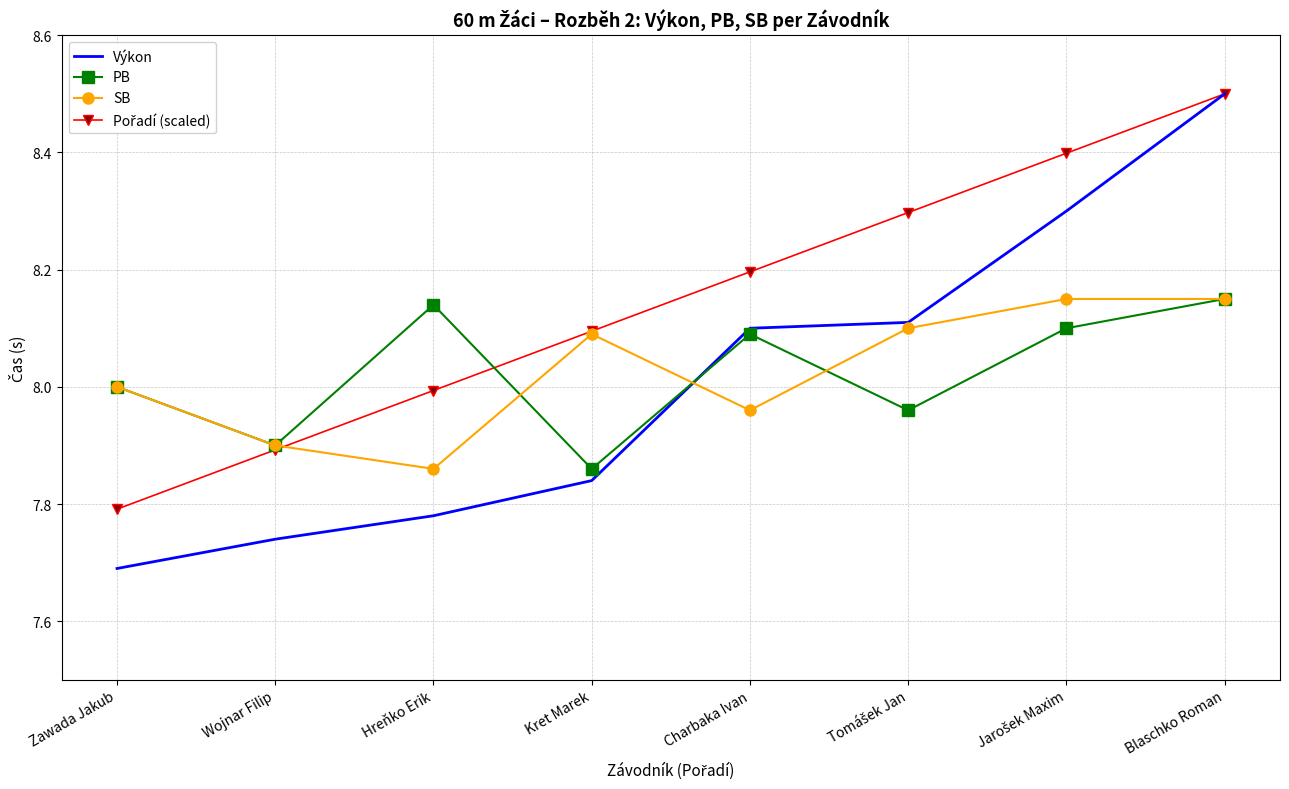

Which series has the largest range (max minus min)?

Výkon